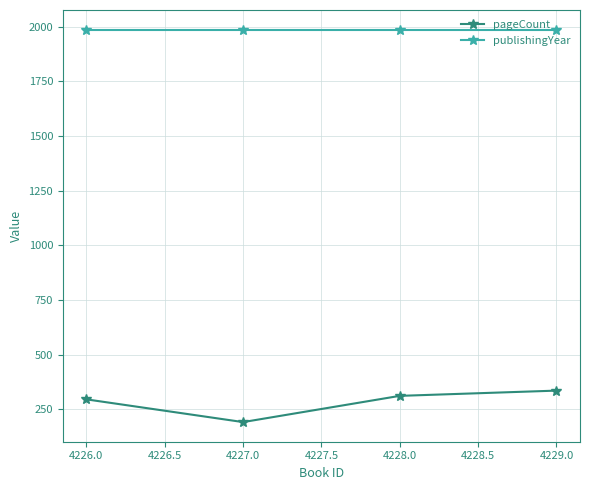

What is the average value of the publishingYear series?

1987